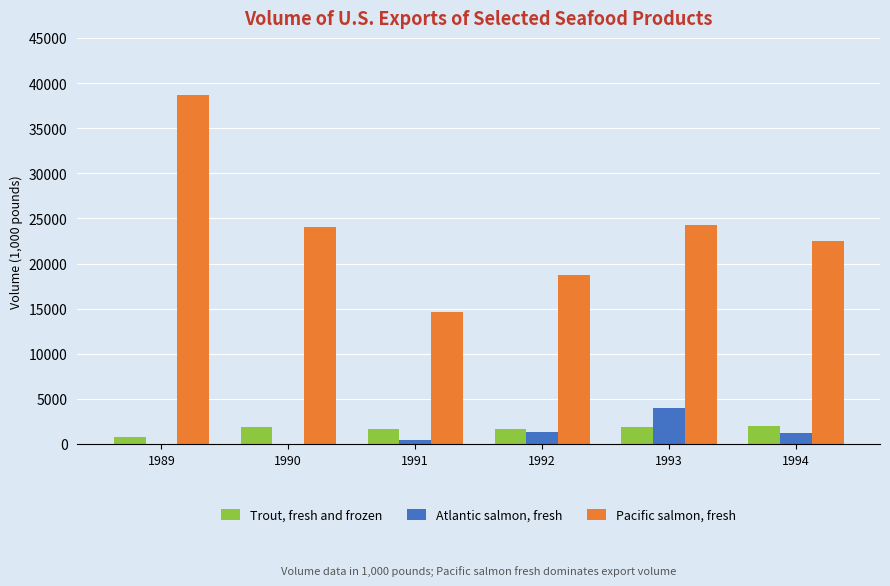

Where does the Atlantic salmon, fresh series first go above 1182?

1992